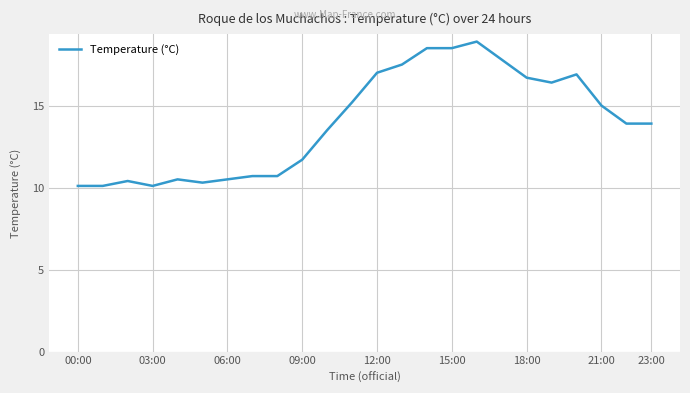

What is the difference between the maximum and minimum values?

8.8